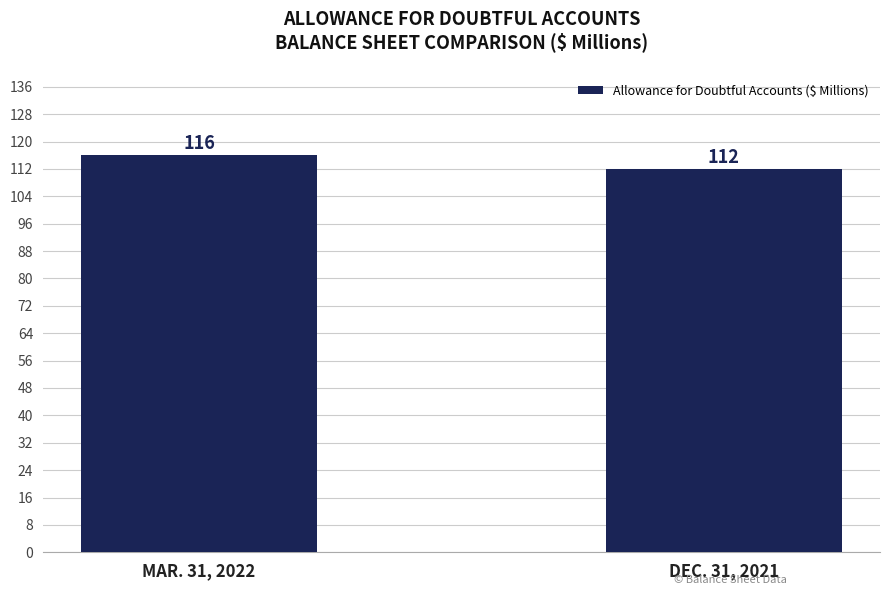

What is the label of the 2nd bar from the left?

DEC. 31, 2021